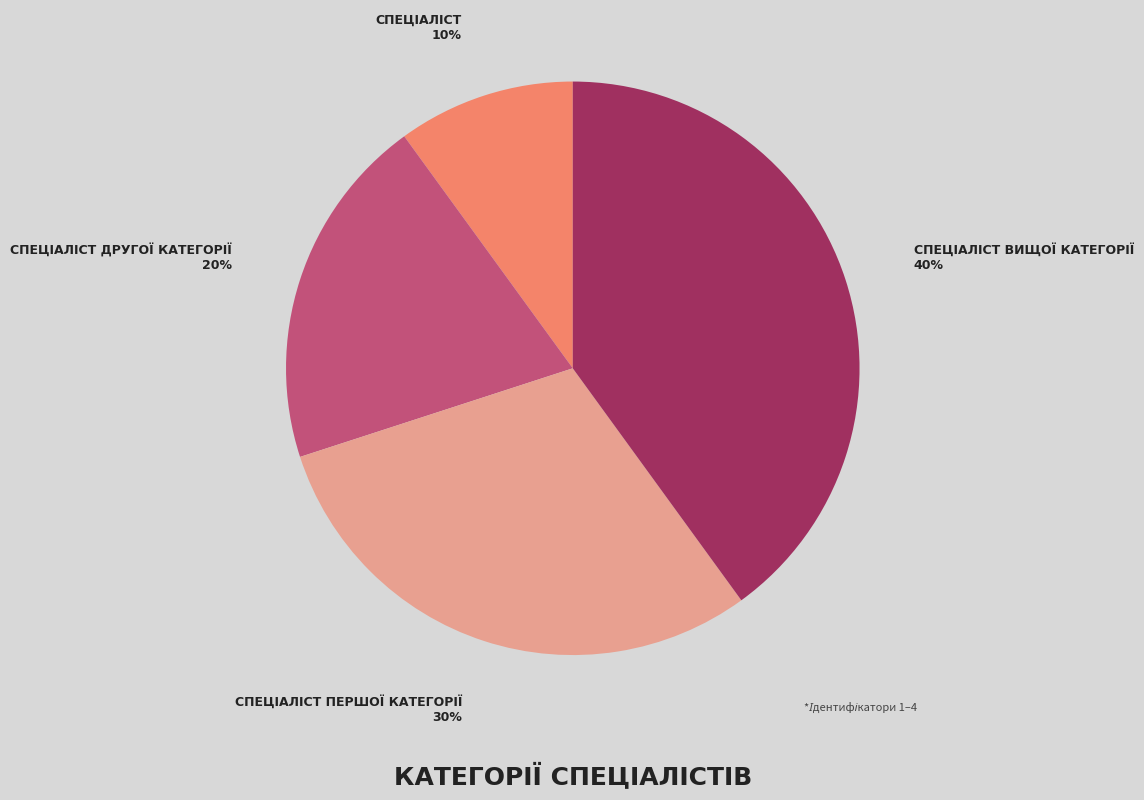

Does any single category account for the majority?

No